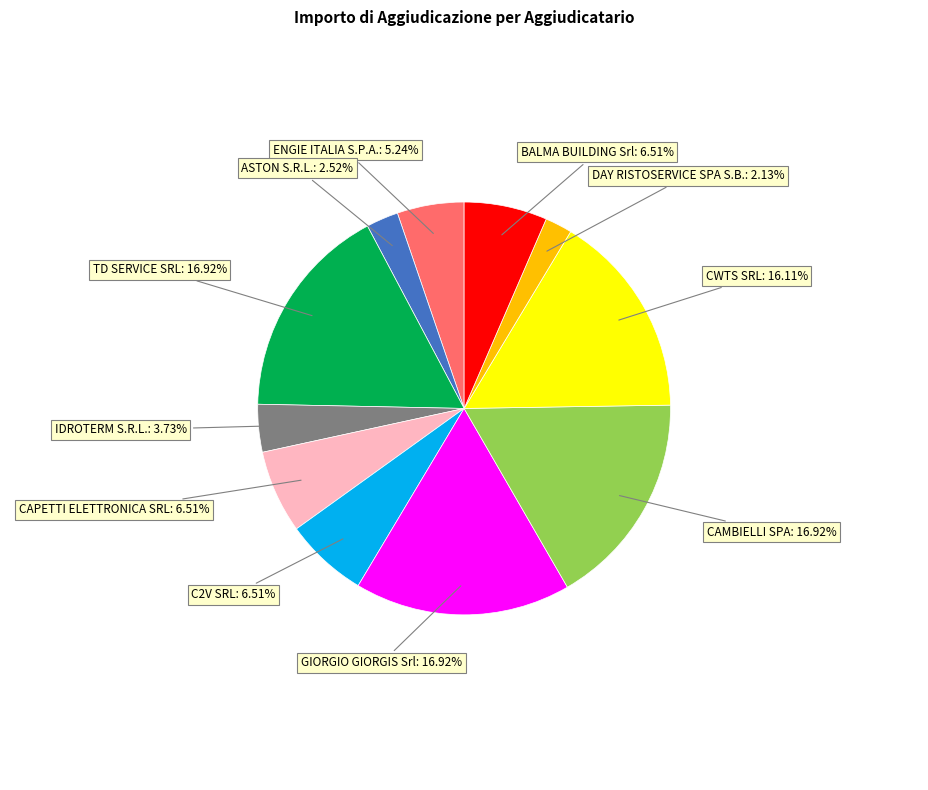

Is there a majority slice in this chart?

No